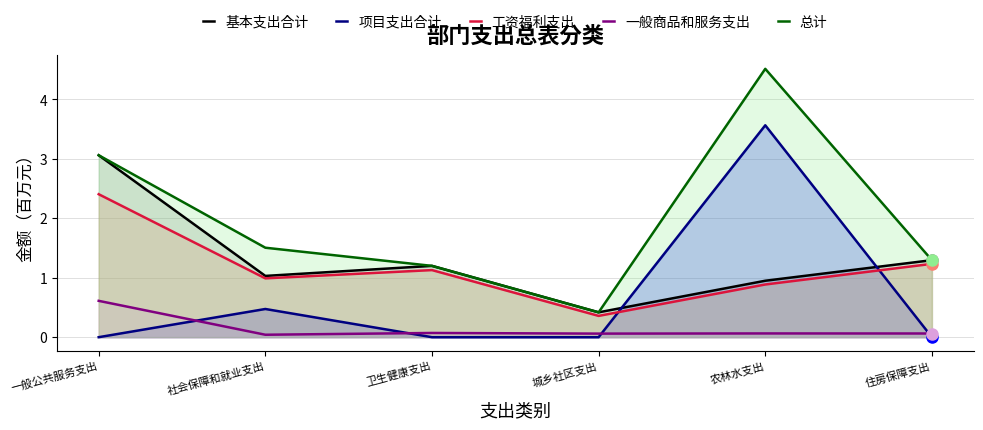

Is the value of 基本支出合计 at 农林水支出 greater than the value of 总计 at 一般公共服务支出?

No